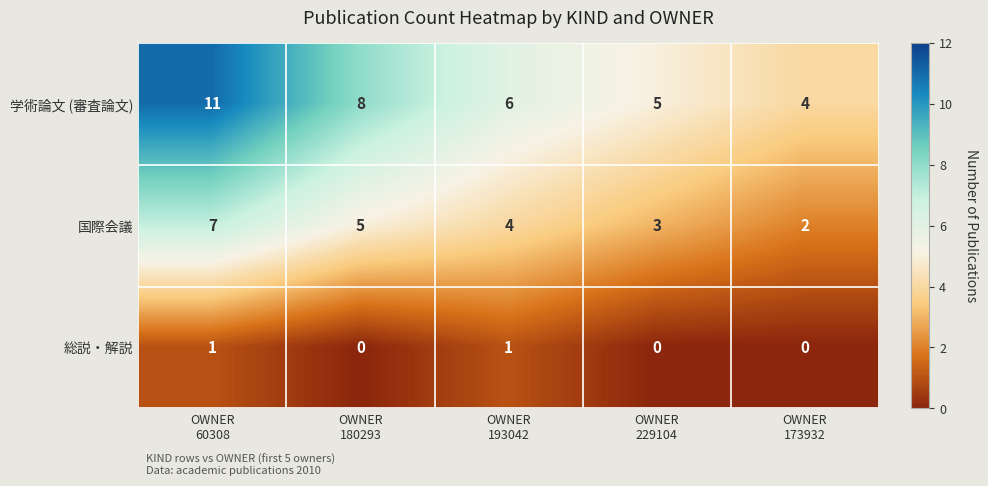

What is the highest value of the 学術論文 (審査論文) series?

11